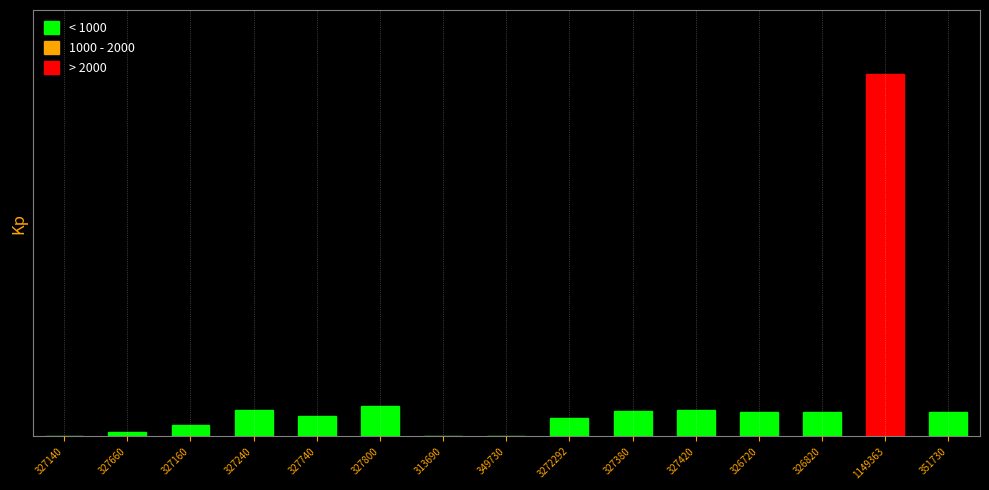

Does the chart contain stacked bars?

No